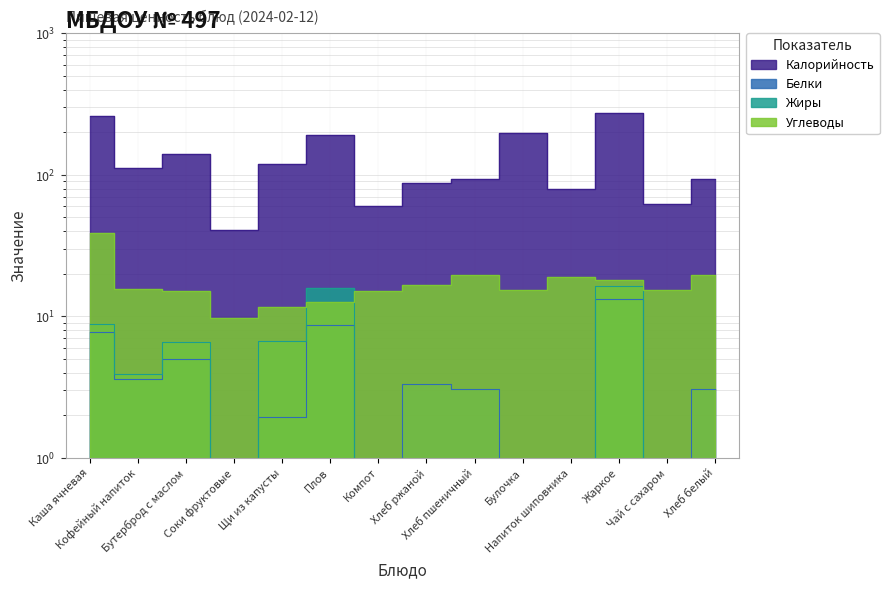

What is the average value of the Жиры series?

4.3